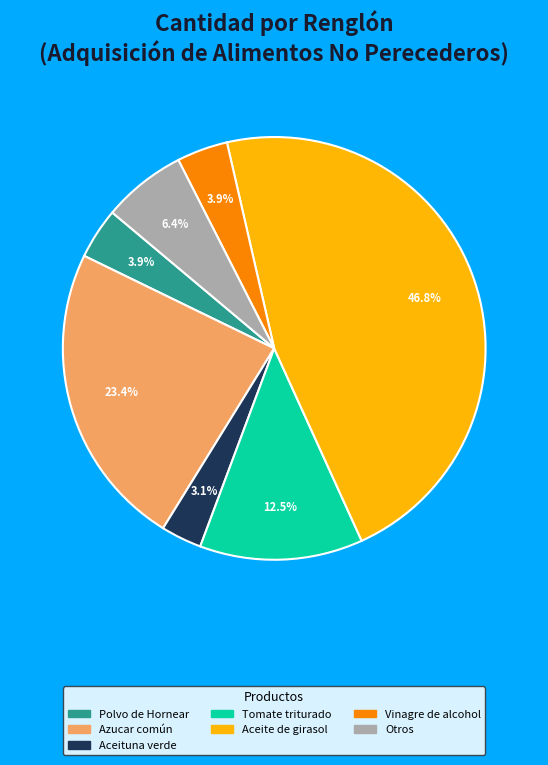

Does any single category account for the majority?

No